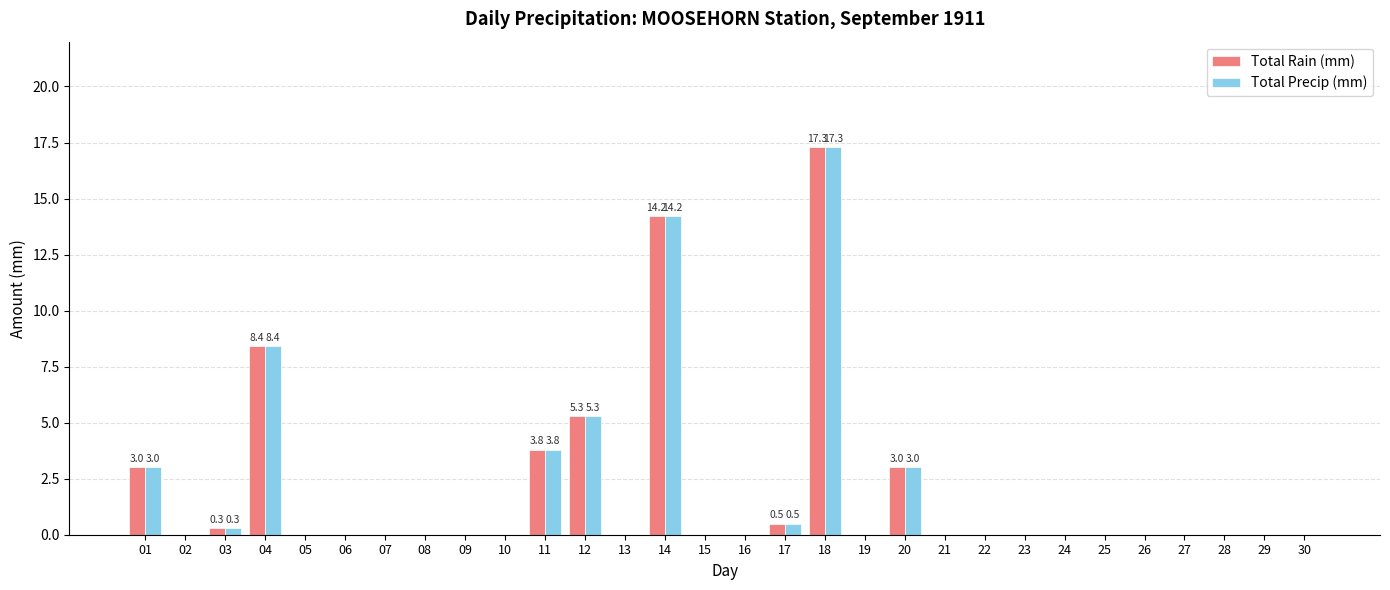

At which category is the sum across all series the highest?

18